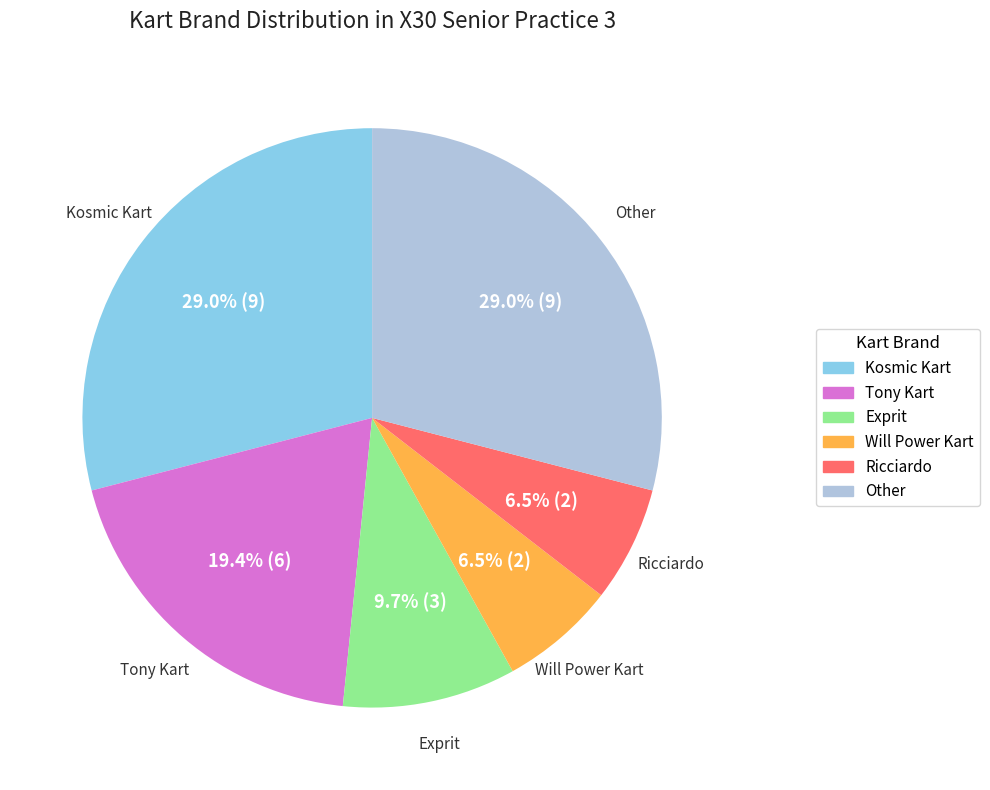

To the nearest percent, what portion does Kosmic Kart represent?

29%